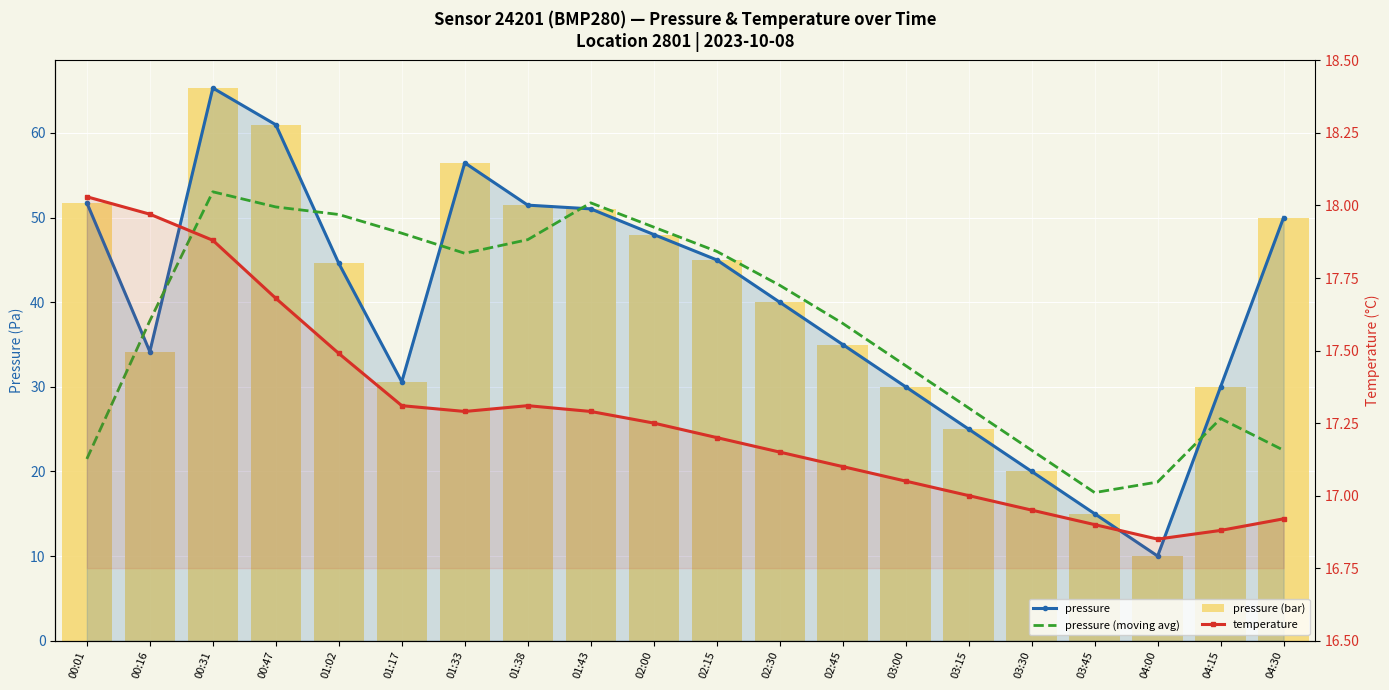

Is the value of pressure (moving avg) at 00:01 greater than the value of temperature at 01:38?

Yes